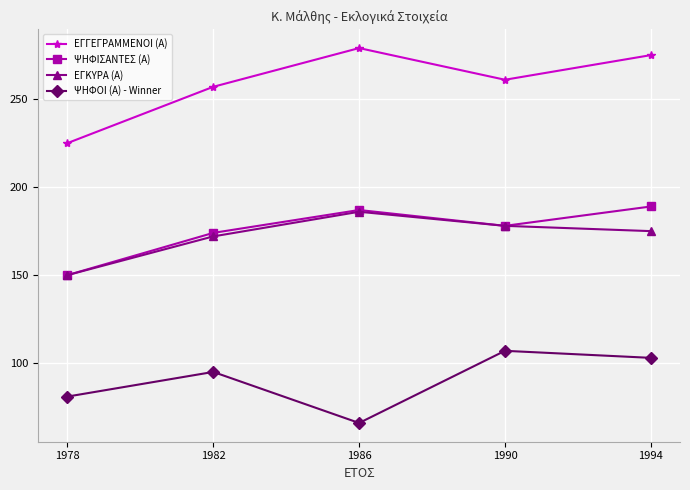

Rank the categories by ΕΓΚΥΡΑ (Α) value from highest to lowest.

1986, 1990, 1994, 1982, 1978